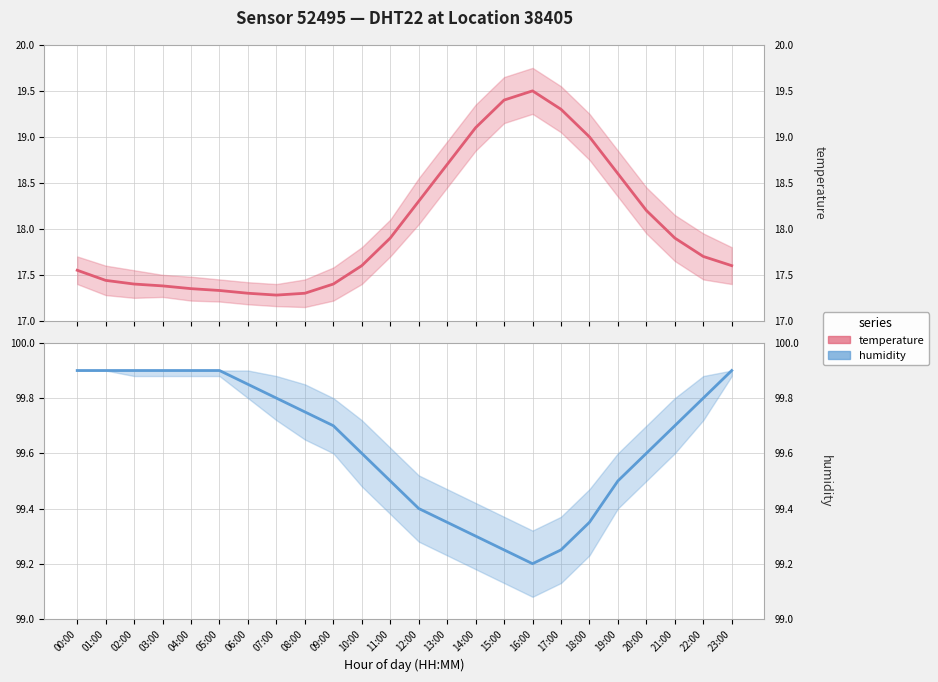

What are all the series names shown in the legend?

temperature, humidity